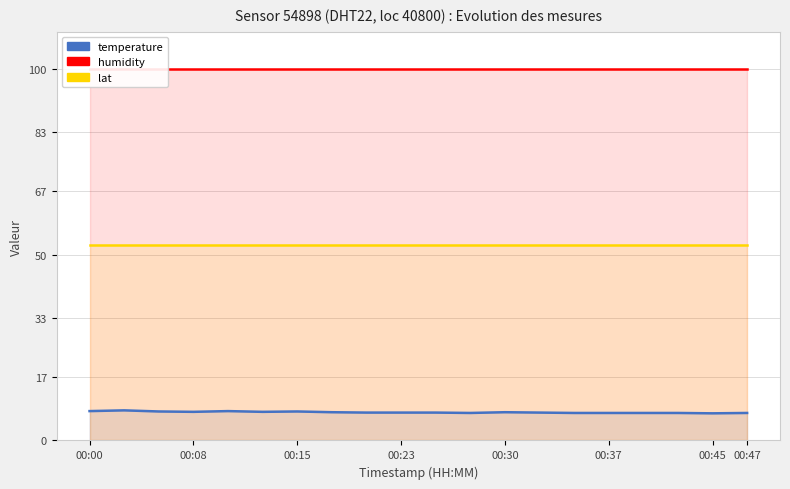

Rank the series at 00:15 from lowest to highest value.

temperature, lat, humidity